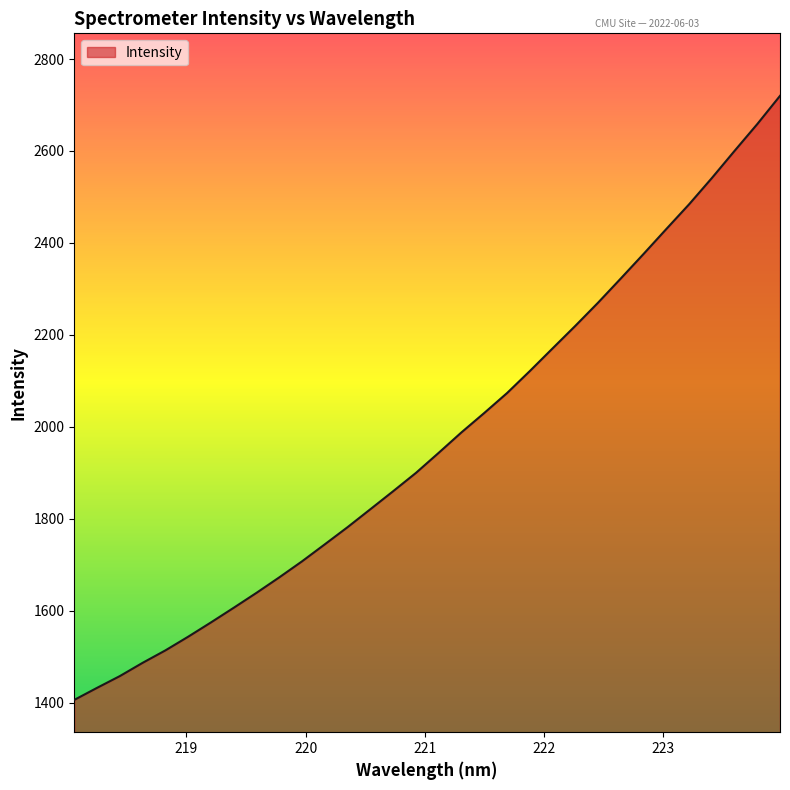

What is the average value?

1971.7